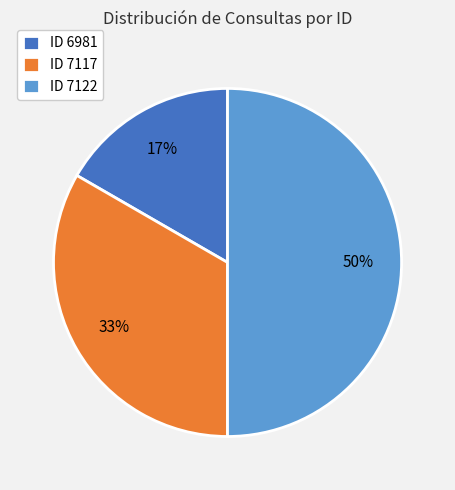

The ID 7122 slice represents 36% of the pie. True or false?

False